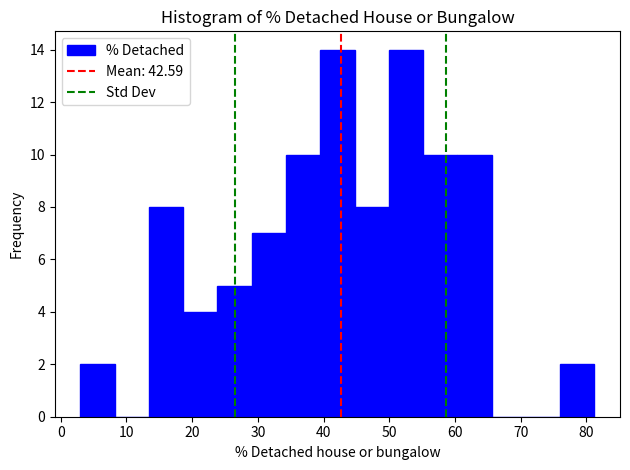

Reading left to right, transcribe this chart: for each bar, give the range it covers on the x-axis and its height. Neither the bar edges nor the heights are printed on the chart, so give them approximately, as read against the axes.

3 to 8: 2
8 to 13: 0
13 to 19: 8
19 to 24: 4
24 to 29: 5
29 to 34: 7
34 to 40: 10
40 to 45: 14
45 to 50: 8
50 to 55: 14
55 to 60: 10
60 to 66: 10
66 to 71: 0
71 to 76: 0
76 to 81: 2